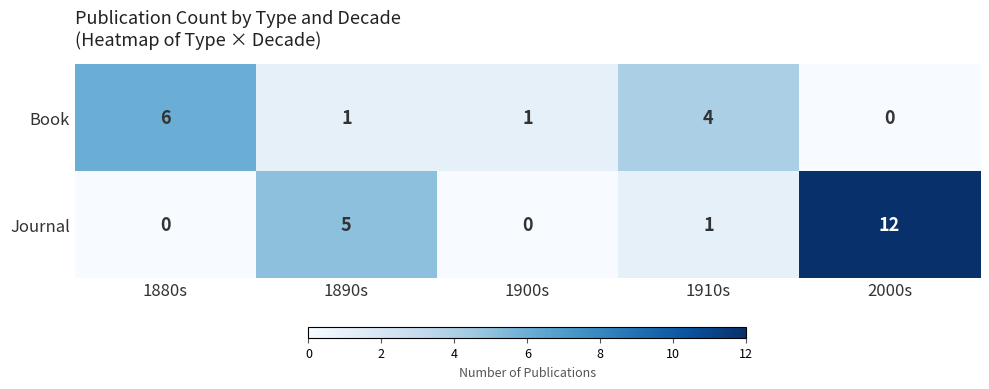

What is the sum of the Book values at 1910s and 1890s?

5